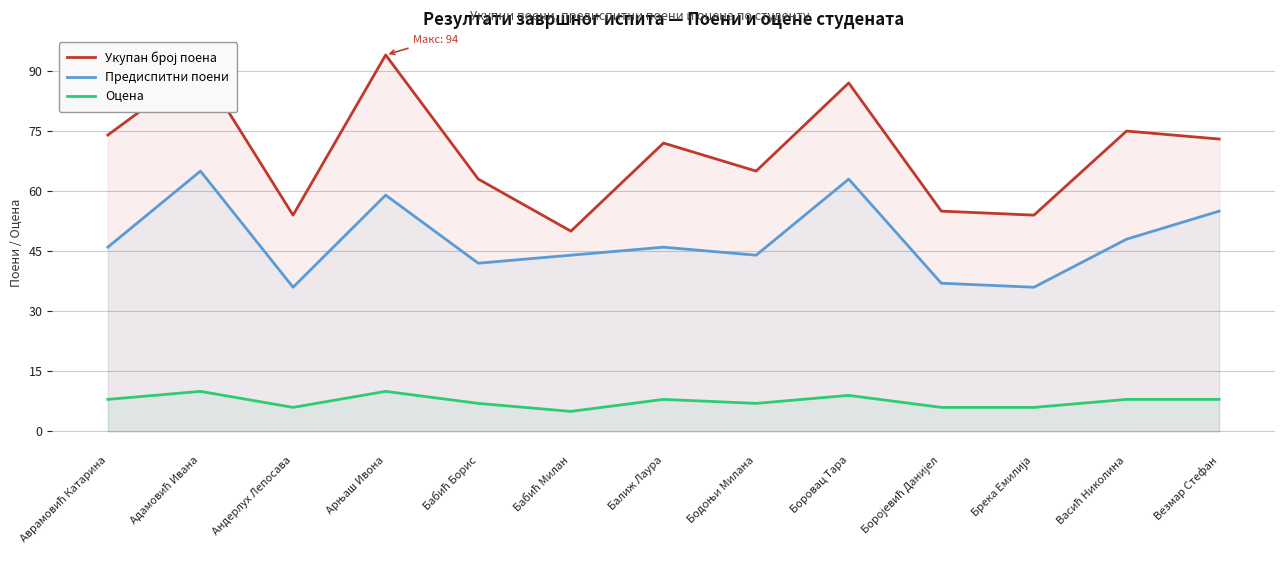

Rank the series by their maximum value, from highest to lowest.

Укупан број поена, Предиспитни поени, Оцена